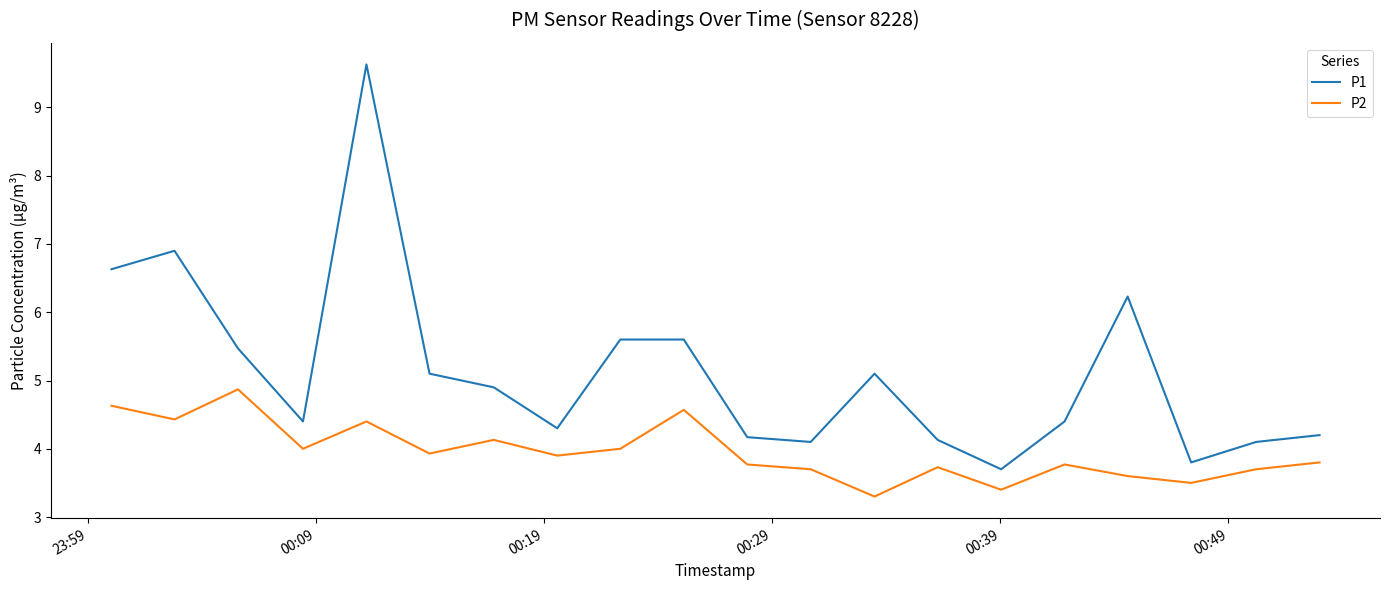

Rank the series by their maximum value, from lowest to highest.

P2, P1